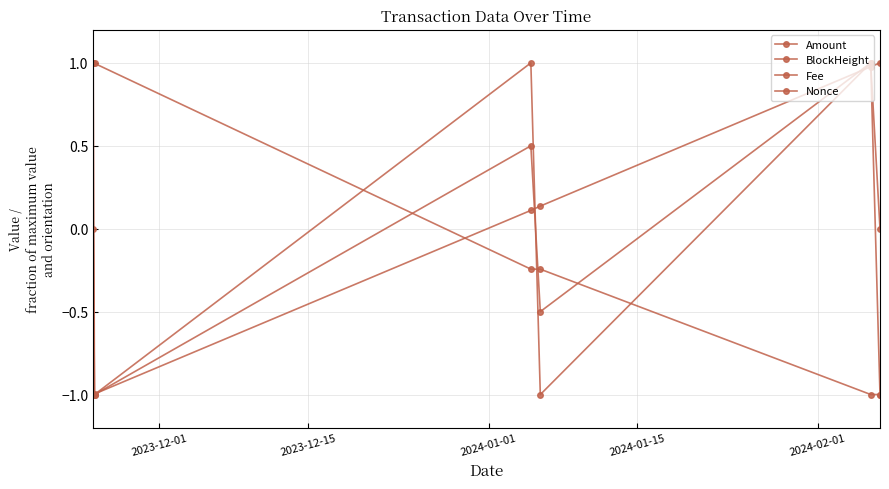

Count the number of categories in the chart.

6